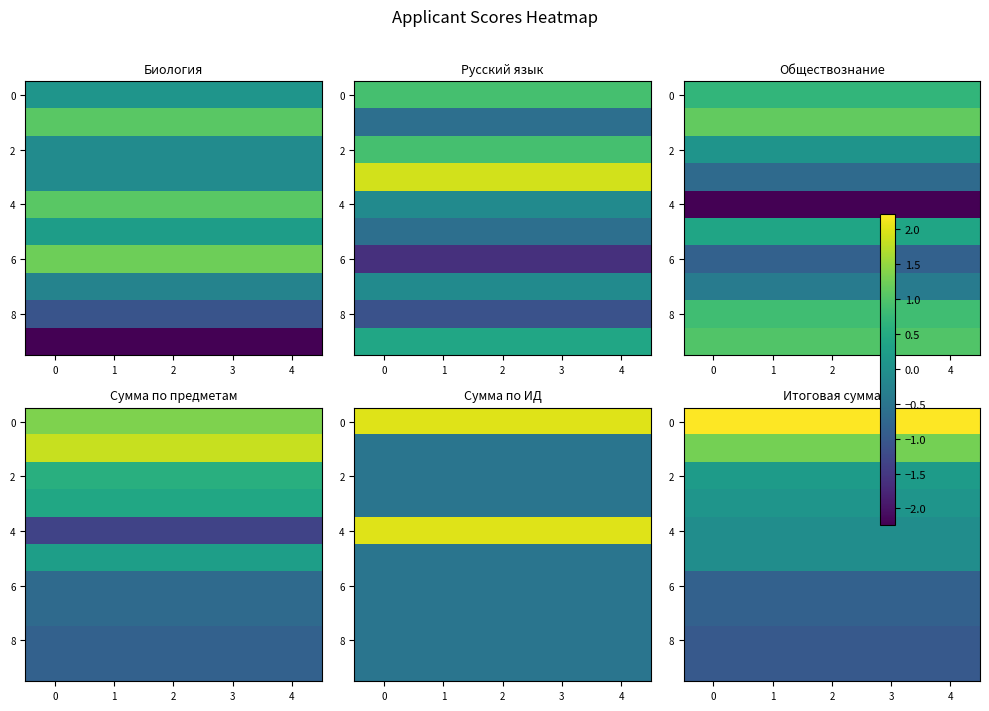

Count the number of categories in the chart.

5